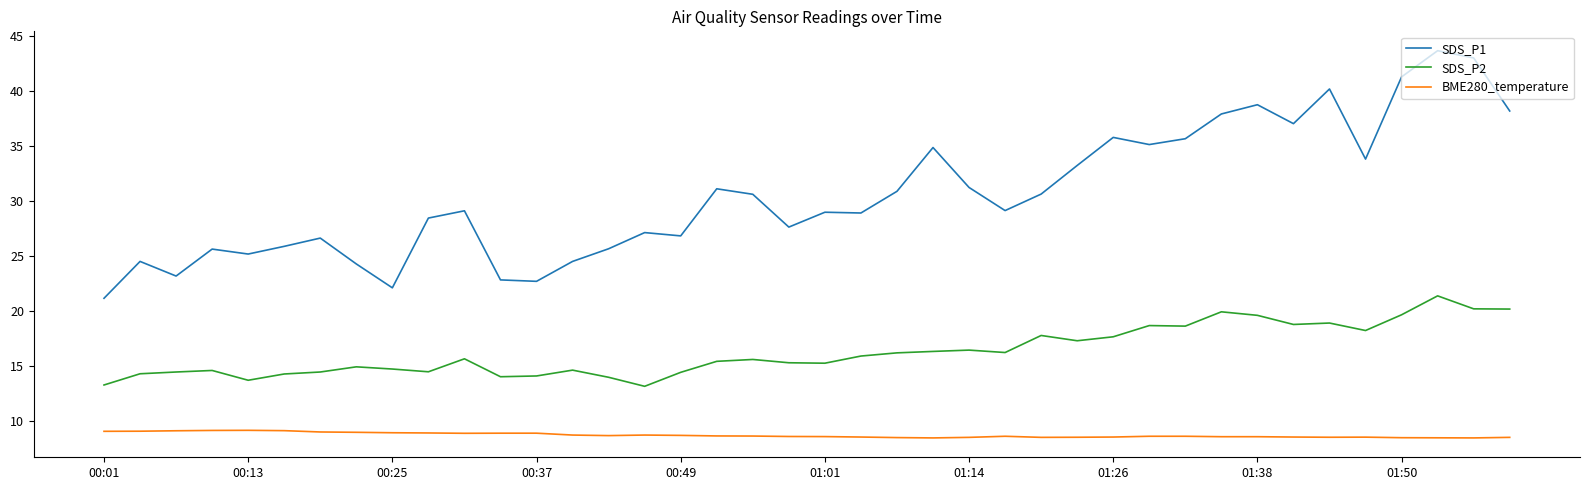

What is the smallest value displayed?

8.4